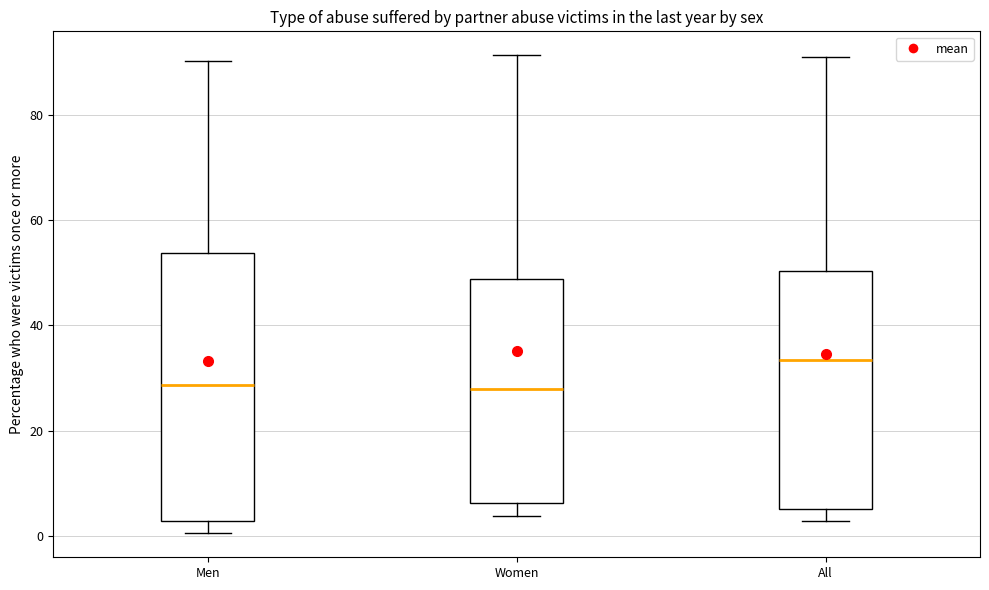

Where is the upper edge of the box for All on the y-axis? The values are not printed on the chart, so give them approximately, as read against the axis.

50